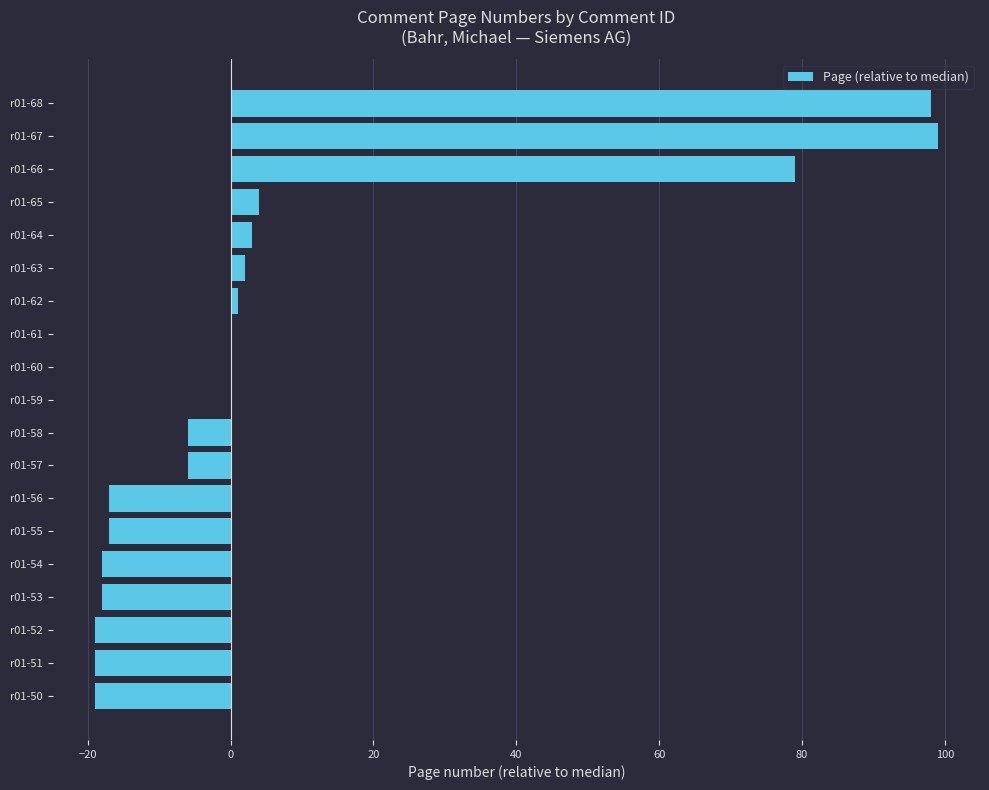

Reading top to bottom, extract all data points from this chart.

r01-68=98	r01-67=99	r01-66=79	r01-65=4	r01-64=3	r01-63=2	r01-62=1	r01-61=0	r01-60=0	r01-59=0	r01-58=-6	r01-57=-6	r01-56=-17	r01-55=-17	r01-54=-18	r01-53=-18	r01-52=-19	r01-51=-19	r01-50=-19